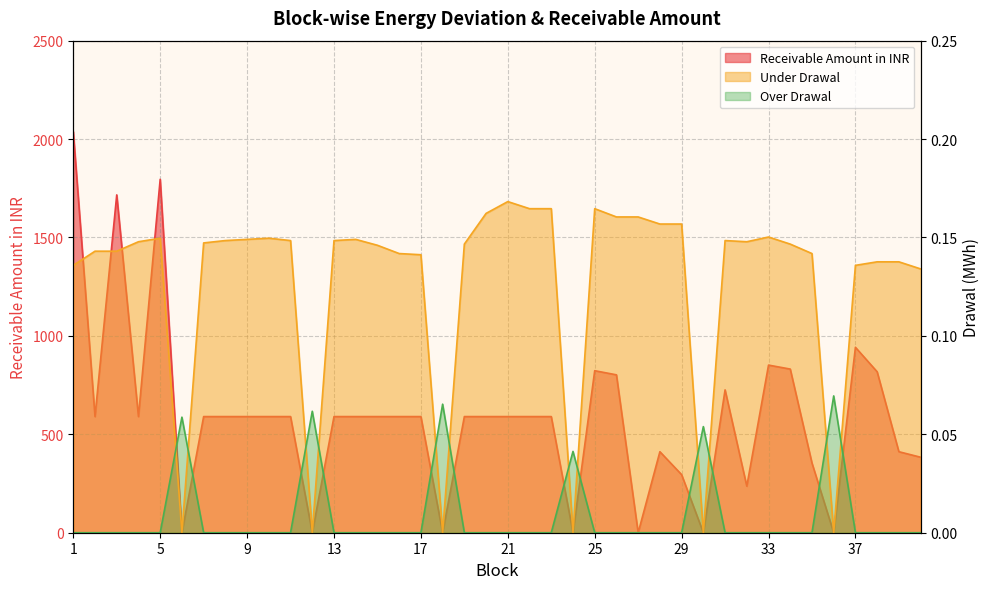

Which series has the largest total across all categories?

Receivable Amount in INR